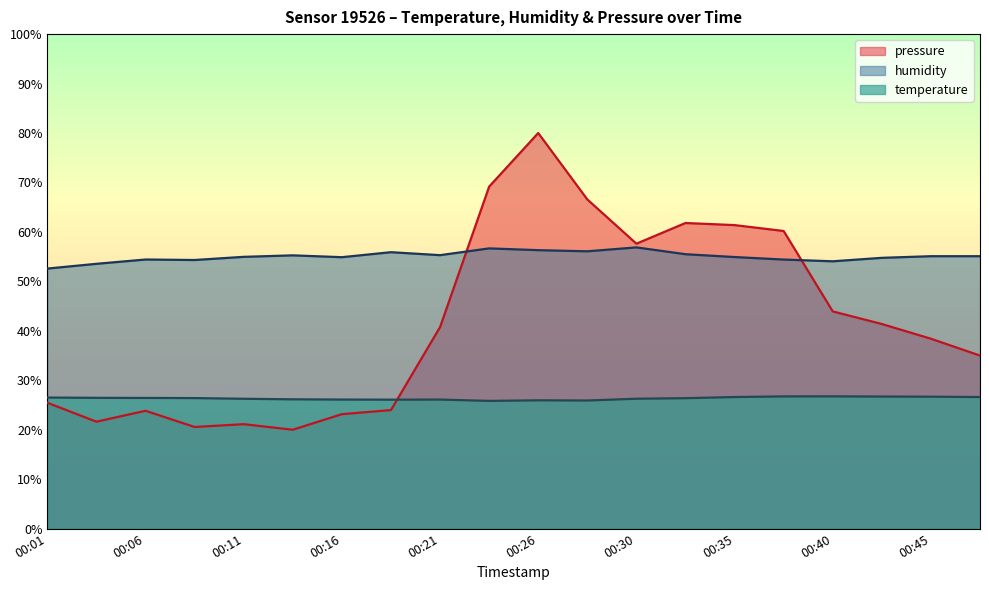

True or false: humidity and pressure_scaled cross at least once.

True